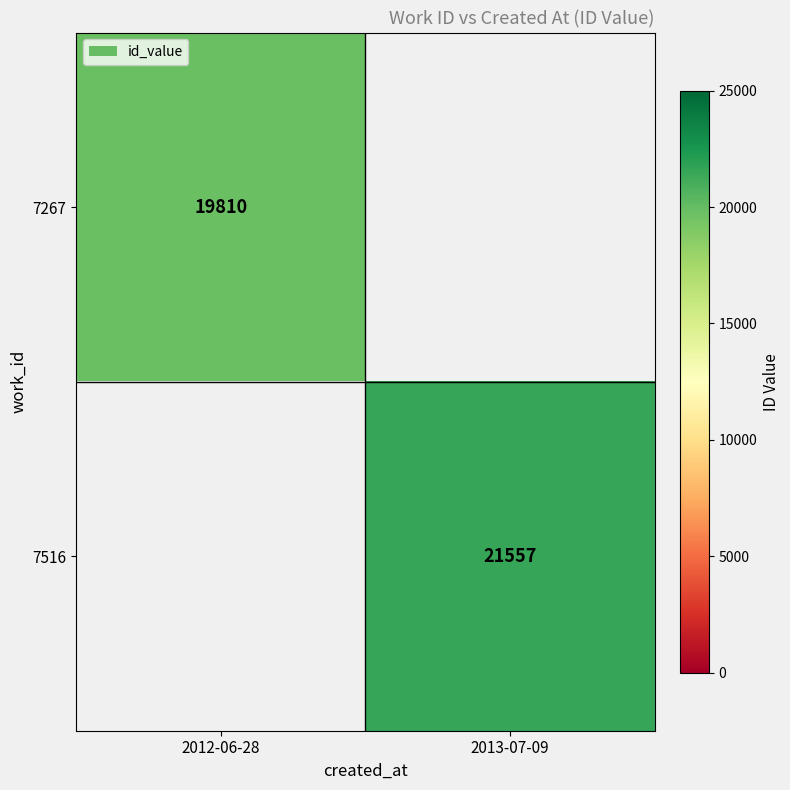

Is the value of 7267 at 2012-06-28 greater than the value of 7516 at 2013-07-09?

No